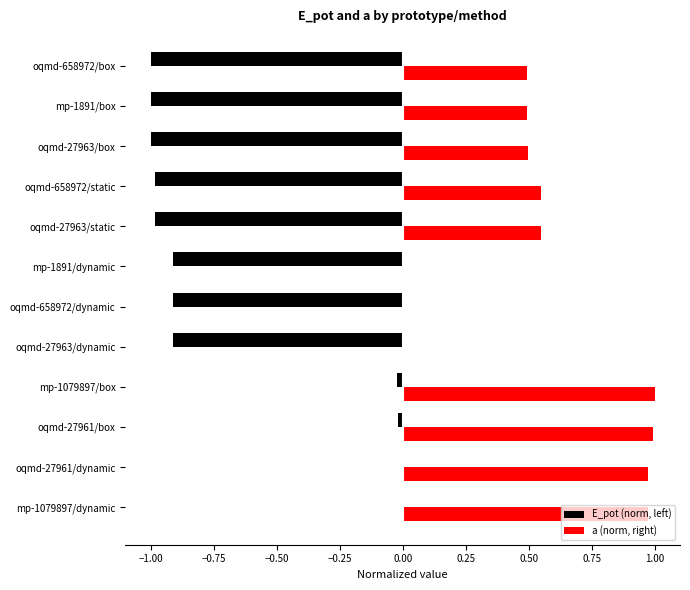

Which series has the largest total across all categories?

a (norm, right)